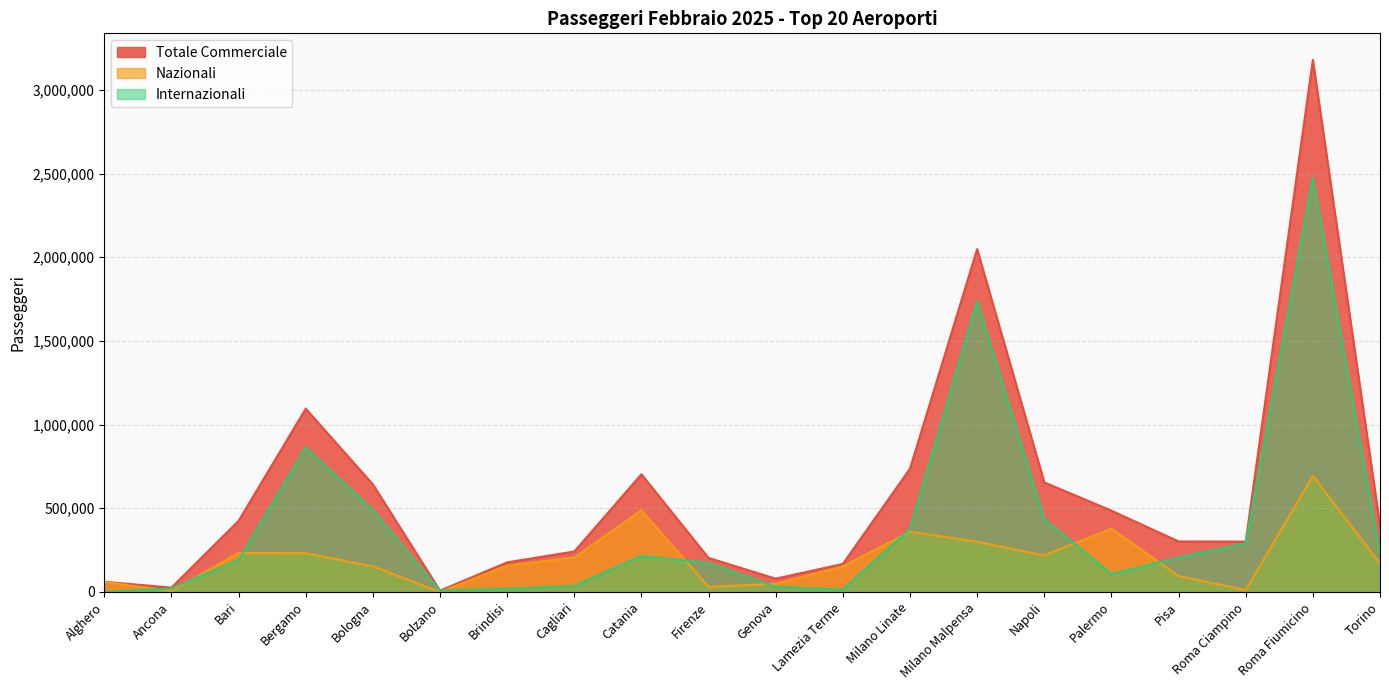

Where is the first local maximum for Nazionali?

Bari